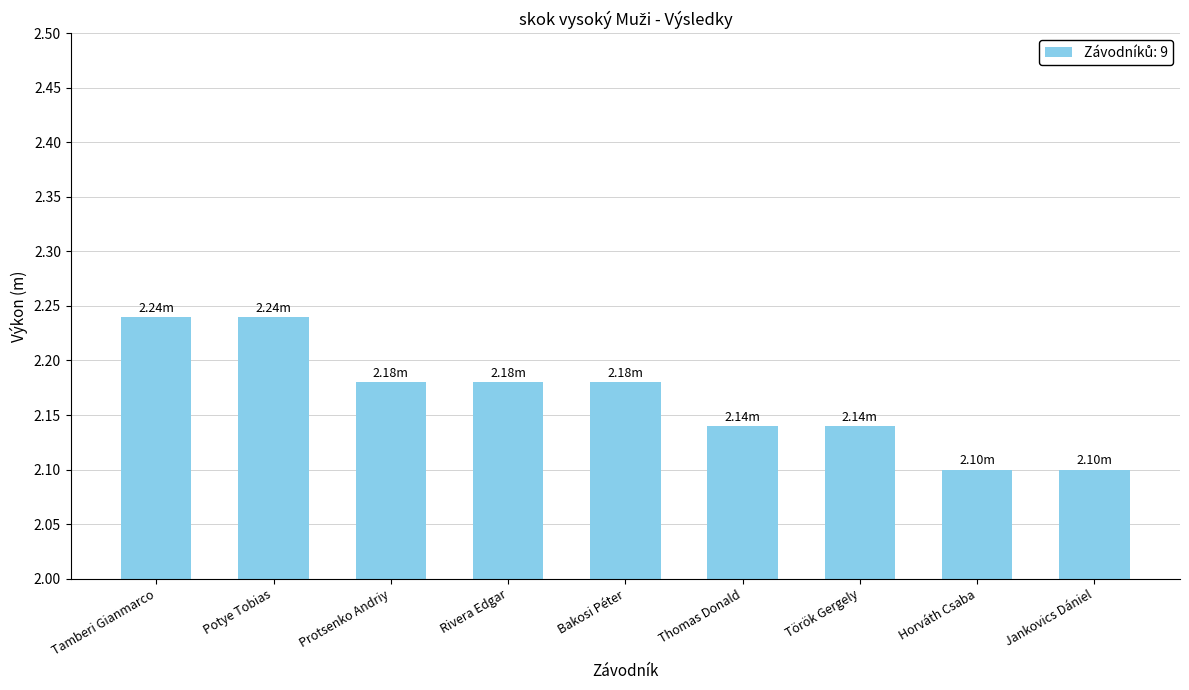

Which has a higher value, Potye Tobias or Horváth Csaba?

Potye Tobias